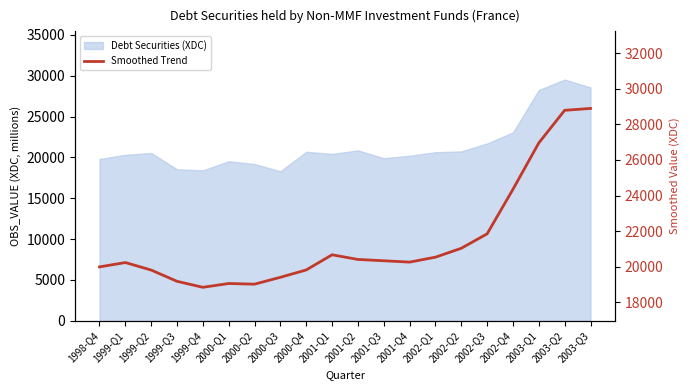

What is the approximate value at 1999-Q1, to the nearest 100?

20200